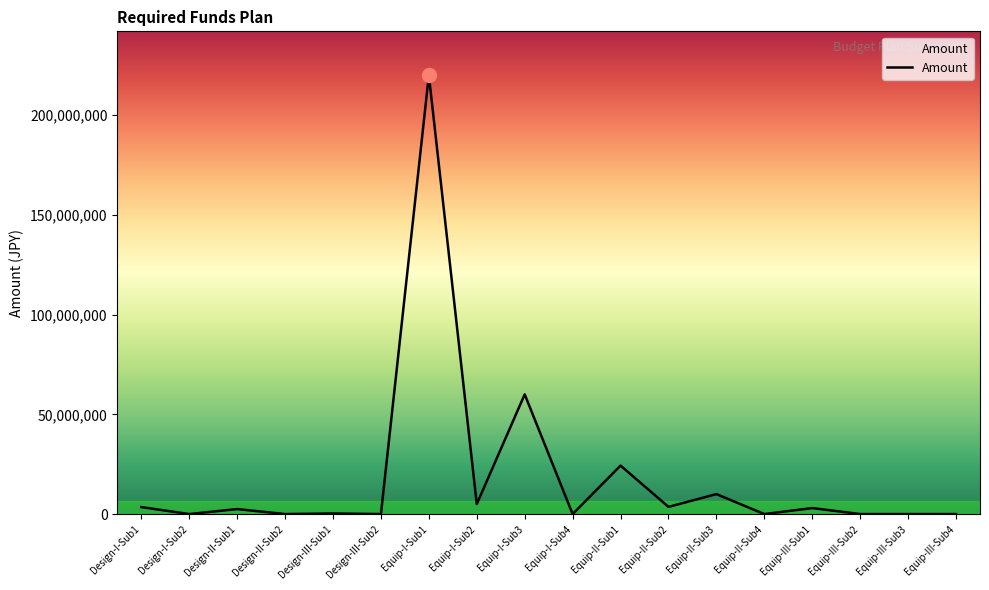

What is the difference between the maximum and minimum values?

220000000